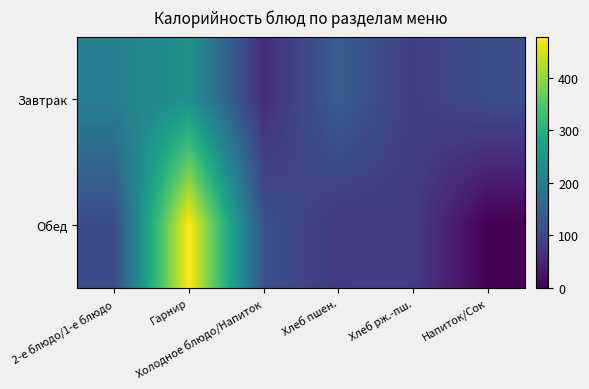

What is the difference between the highest and lowest values at Хлеб рж.-пш.?

7